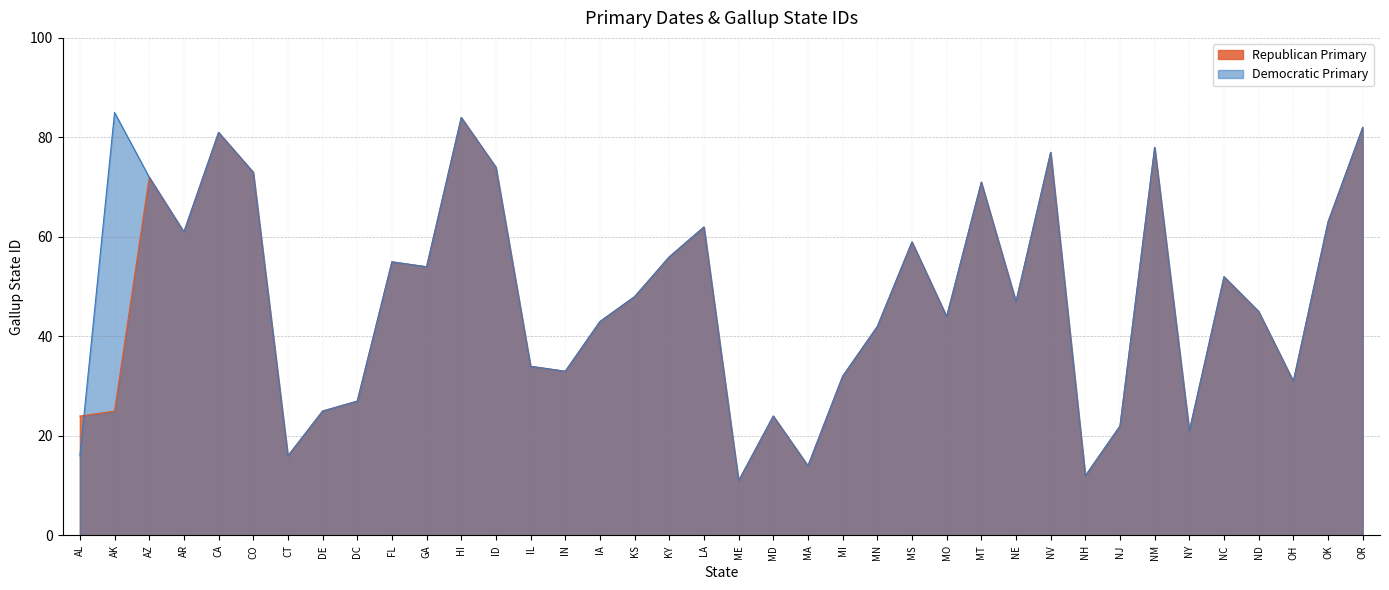

Does the chart display data point markers on the line(s)?

No